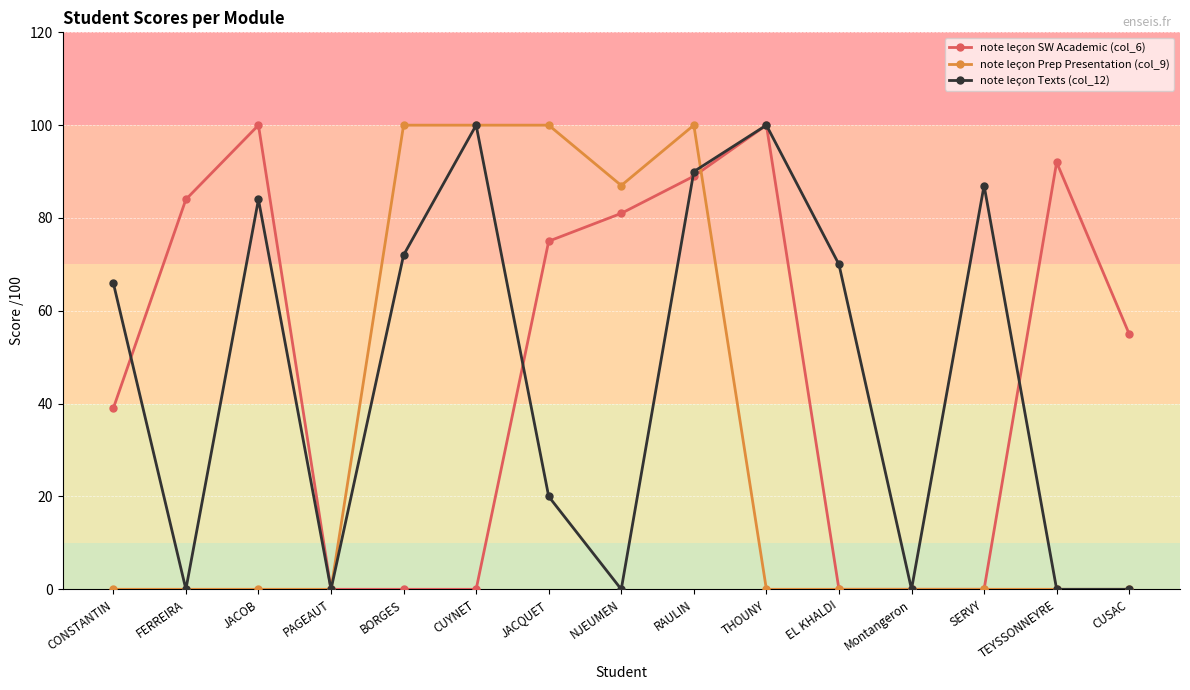

After their last crossing, which series has the higher values: note leçon SW Academic (col_6) or note leçon Texts (col_12)?

note leçon SW Academic (col_6)